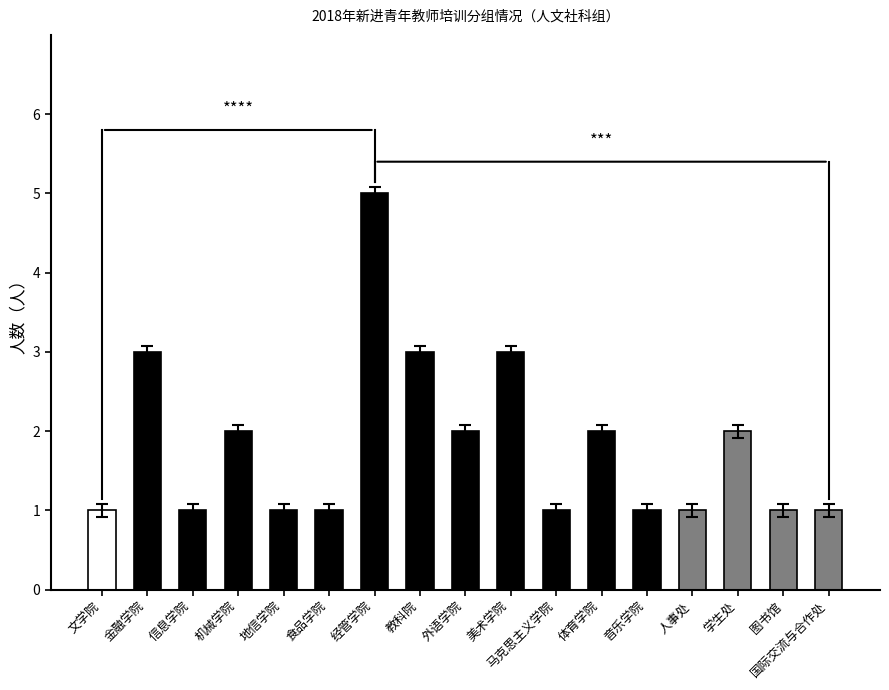

What is the greatest value displayed?

5